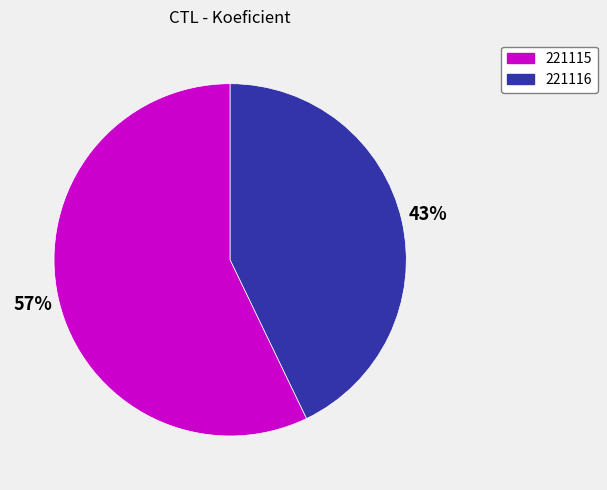

How many slices are in this pie chart?

2